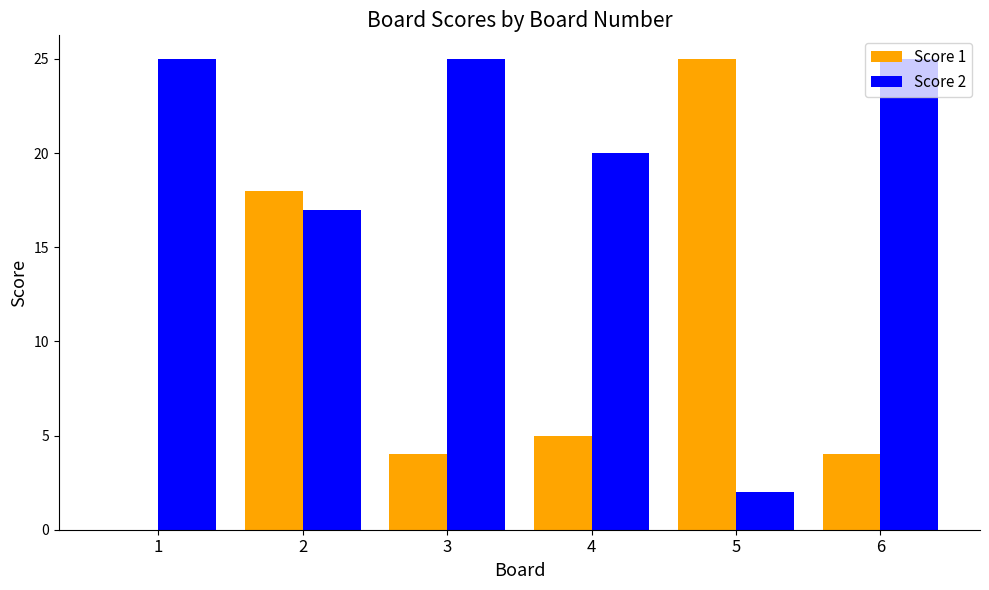

What is the total value across all series at 6?

29